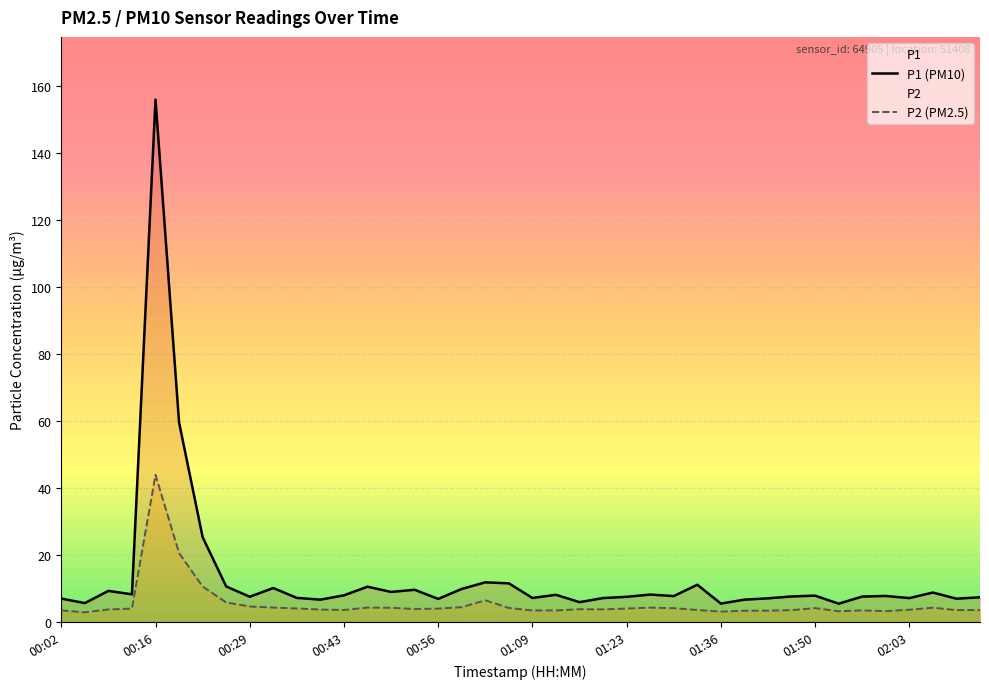

Is the value of P1 at 00:22 greater than the value of P2 at 00:09?

Yes